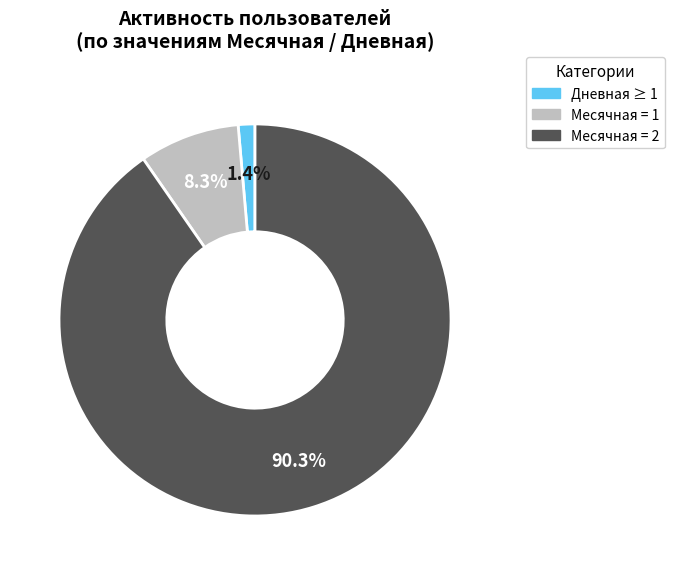

Which slice represents more than half of the pie?

Месячная = 2